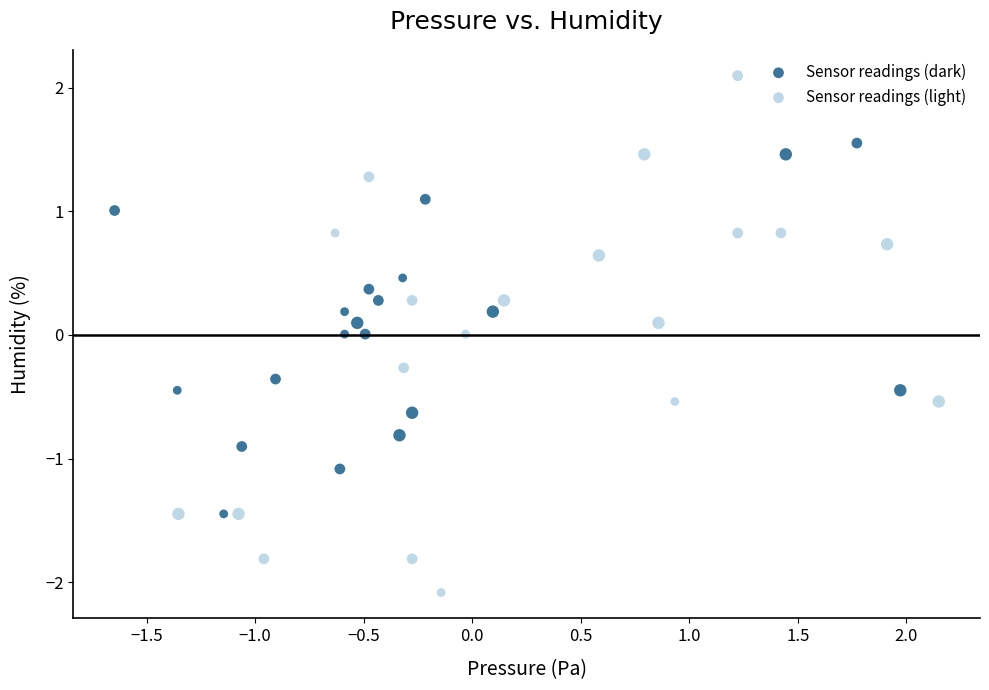

Which series contains the lowest Y value?

Sensor readings (light)